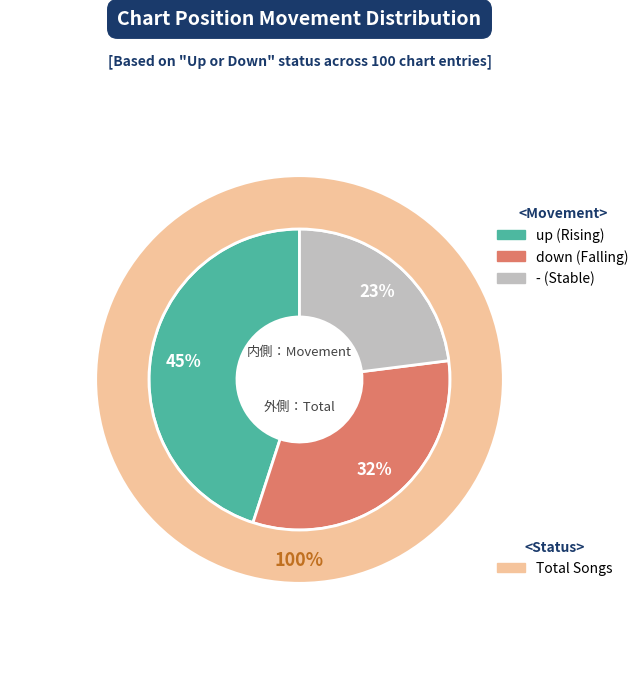

Is it true that up is 30% of the pie?

False